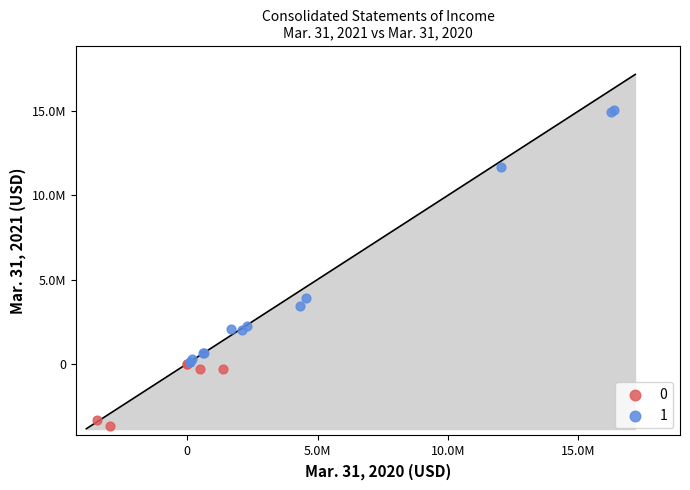

What are all the series names shown in the legend?

0, 1